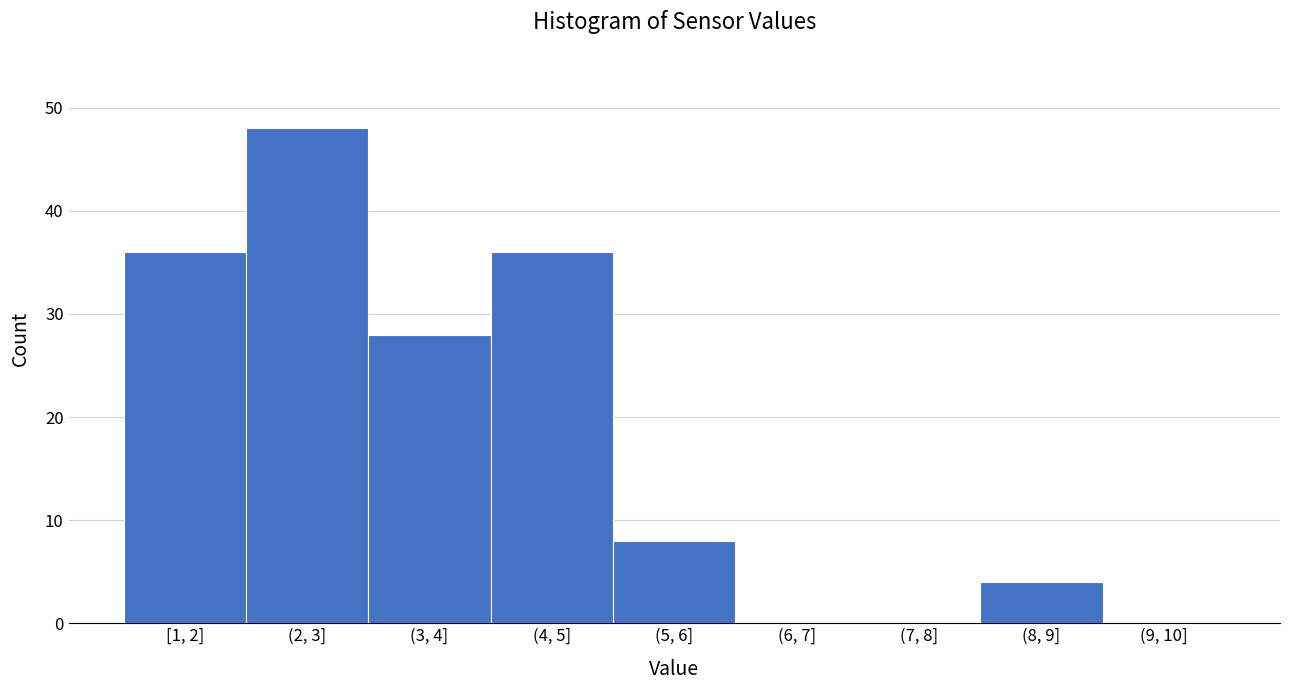

Reading right to left, what are all the values shown in this chart?

(9, 10]=0	(8, 9]=4	(7, 8]=0	(6, 7]=0	(5, 6]=8	(4, 5]=36	(3, 4]=28	(2, 3]=48	[1, 2]=36